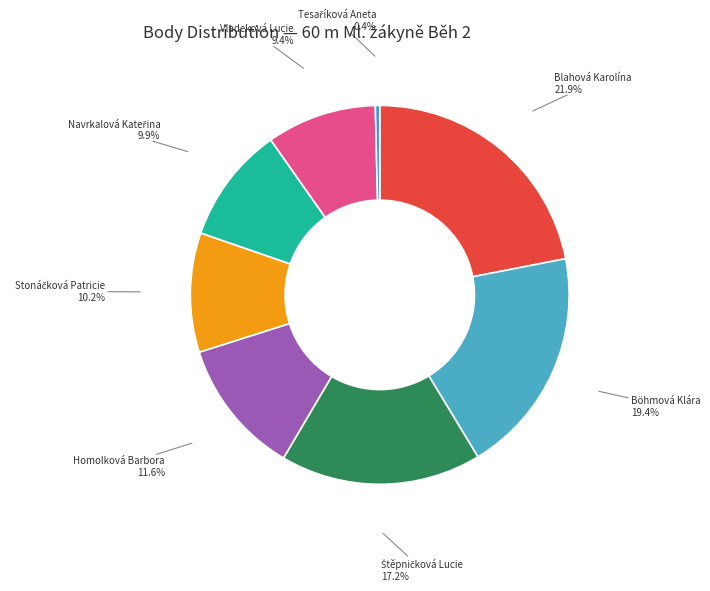

To the nearest percent, what is the difference between the largest and smallest slice percentages?

22%